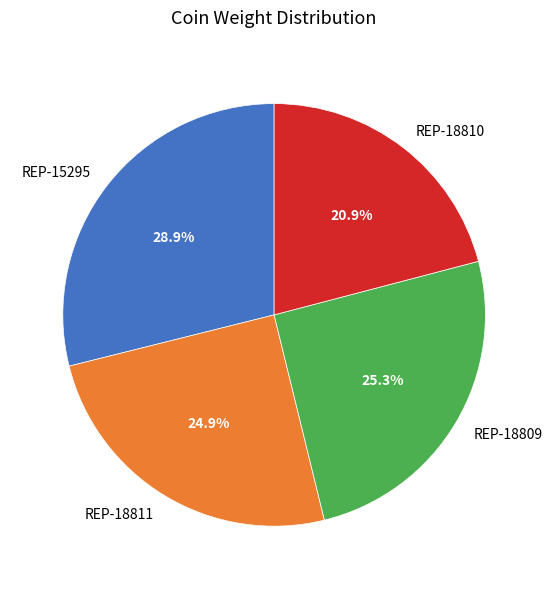

What is the largest slice in the pie chart?

REP-15295